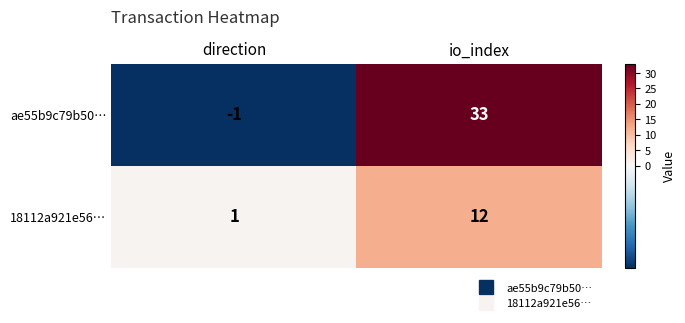

Reading left to right, extract all data points from this chart.

ae55b9c79b50…: -1	33
18112a921e56…: 1	12